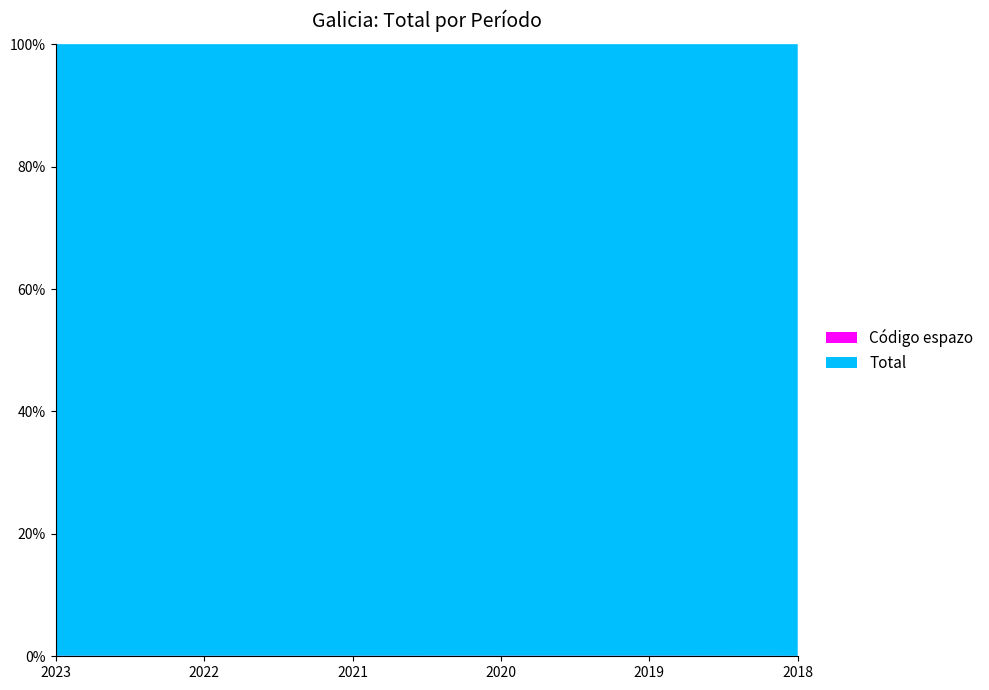

Reading left to right, transcribe all the data shown in this chart.

Total: 13817	13673	13624	12884	12259	16579
Código espazo: 12	12	12	12	12	12